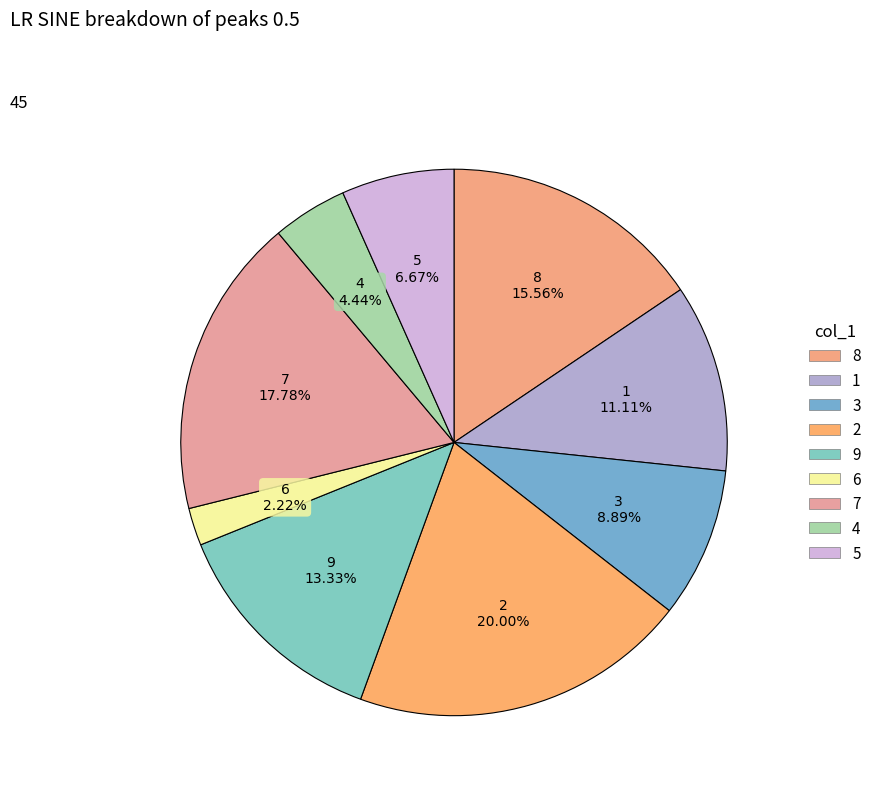

To the nearest percent, what percentage of the pie is 3?

9%